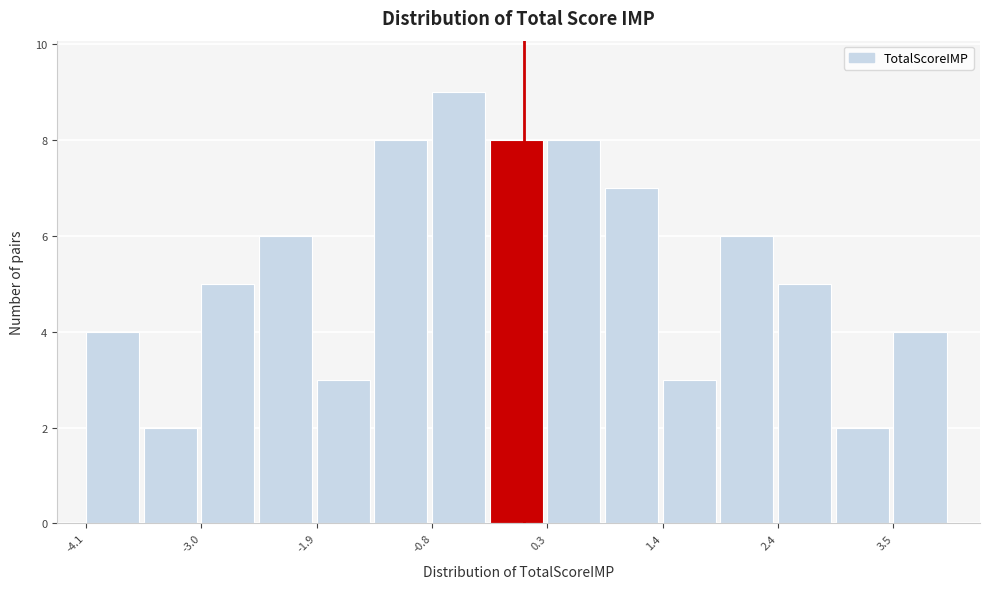

Around what value on the x-axis is the tallest bar? Give the approximate position of its centre, as read against the axis.

-0.6